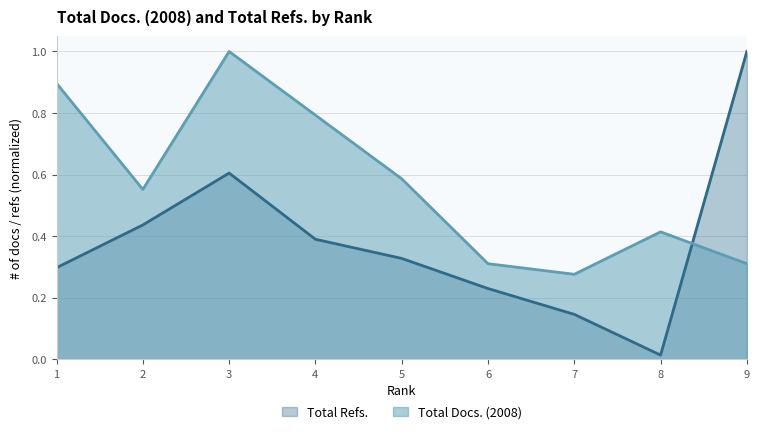

Reading left to right, extract all data points from this chart.

Total Docs. (2008): 0.9	0.6	1.0	0.8	0.6	0.3	0.3	0.4	0.3
Total Refs.: 0.3	0.4	0.6	0.4	0.3	0.2	0.1	0.0	1.0